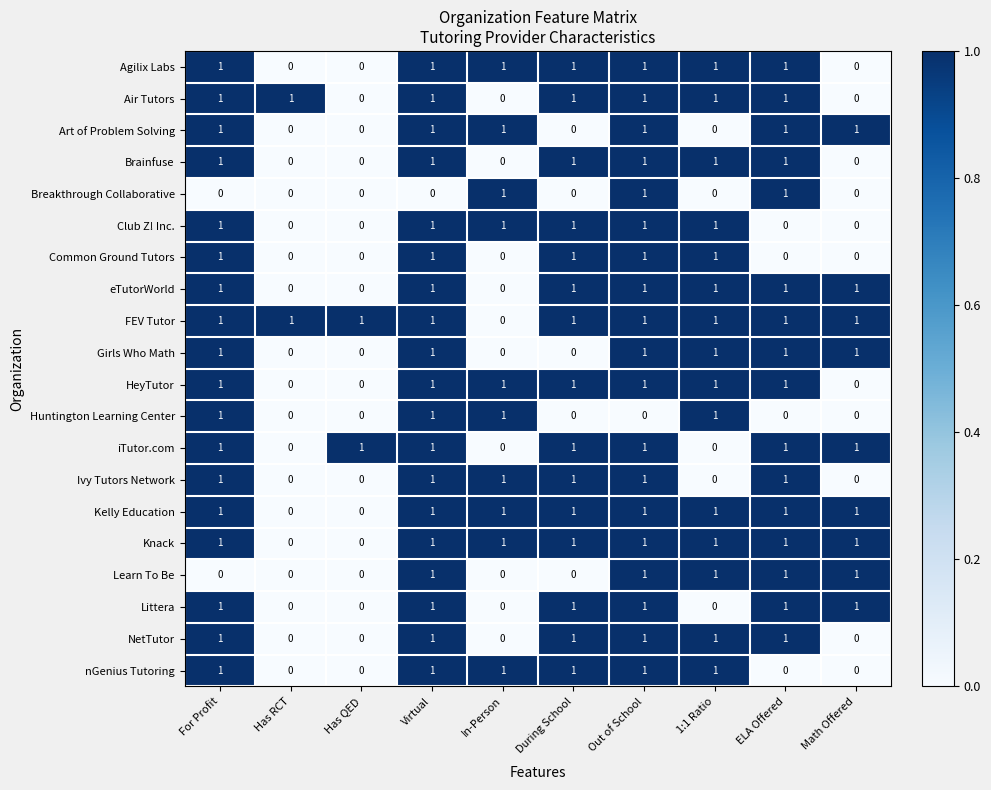

Is it true that Littera equals 0 at ELA Offered?

False